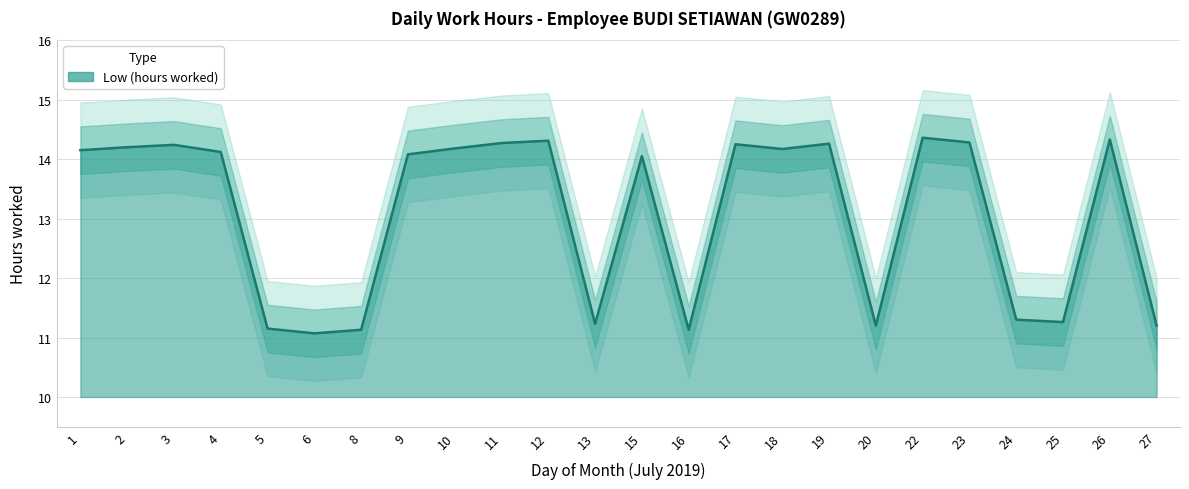

Is it true that the value at 17 is 5.1?

False